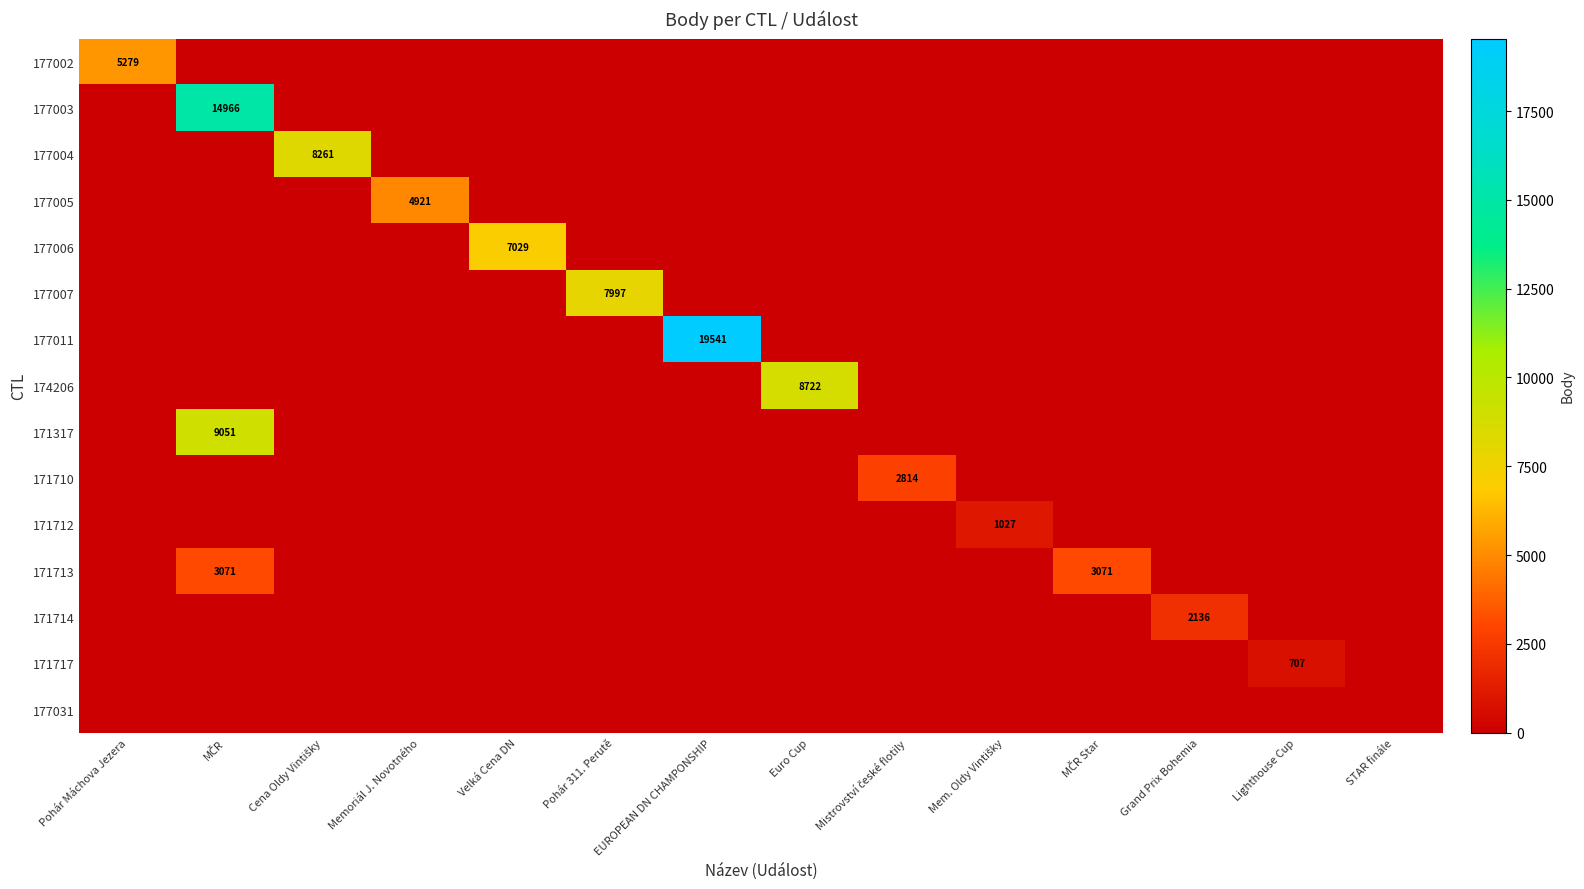

Is it true that 177007 equals 0 at Mem. Oldy Vintišky?

True